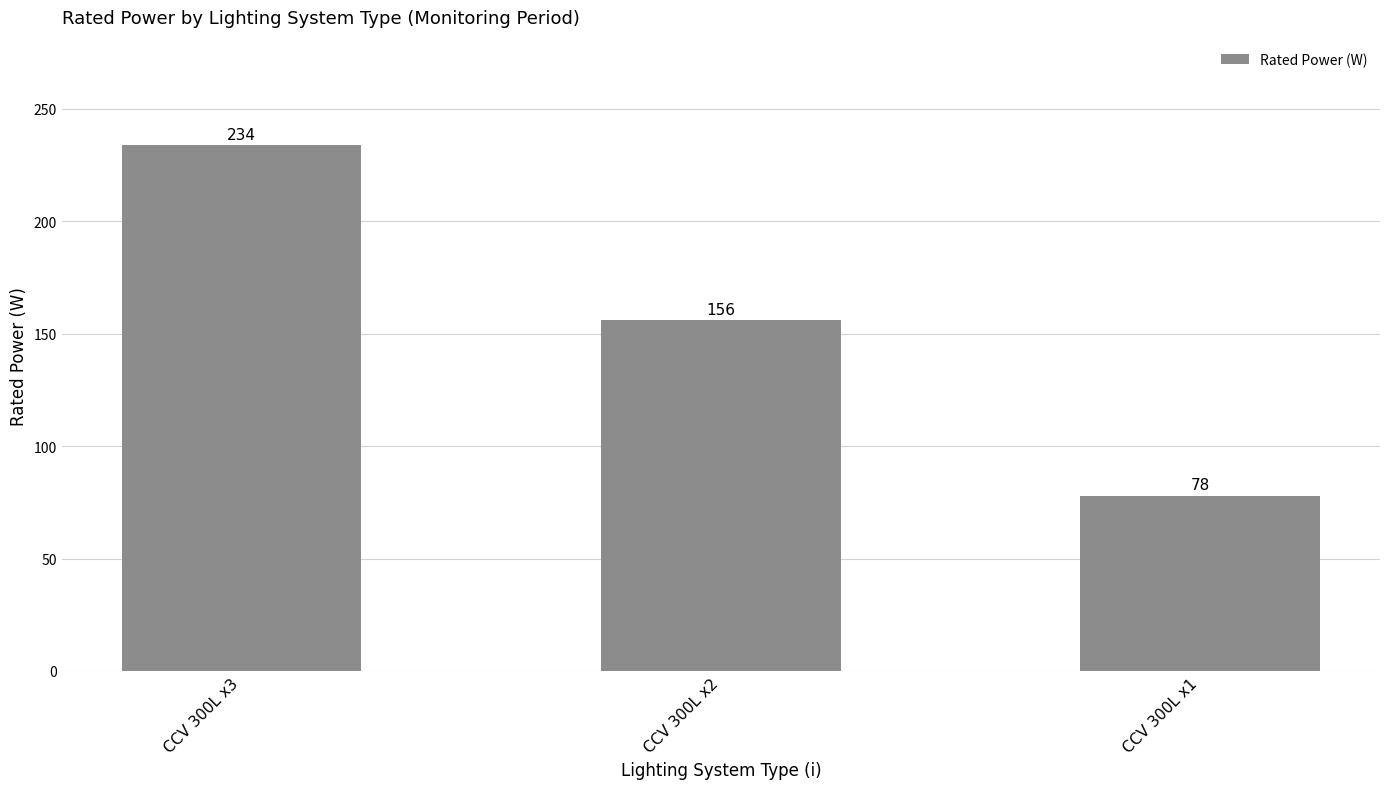

Reading right to left, what are all the values shown in this chart?

78	156	234